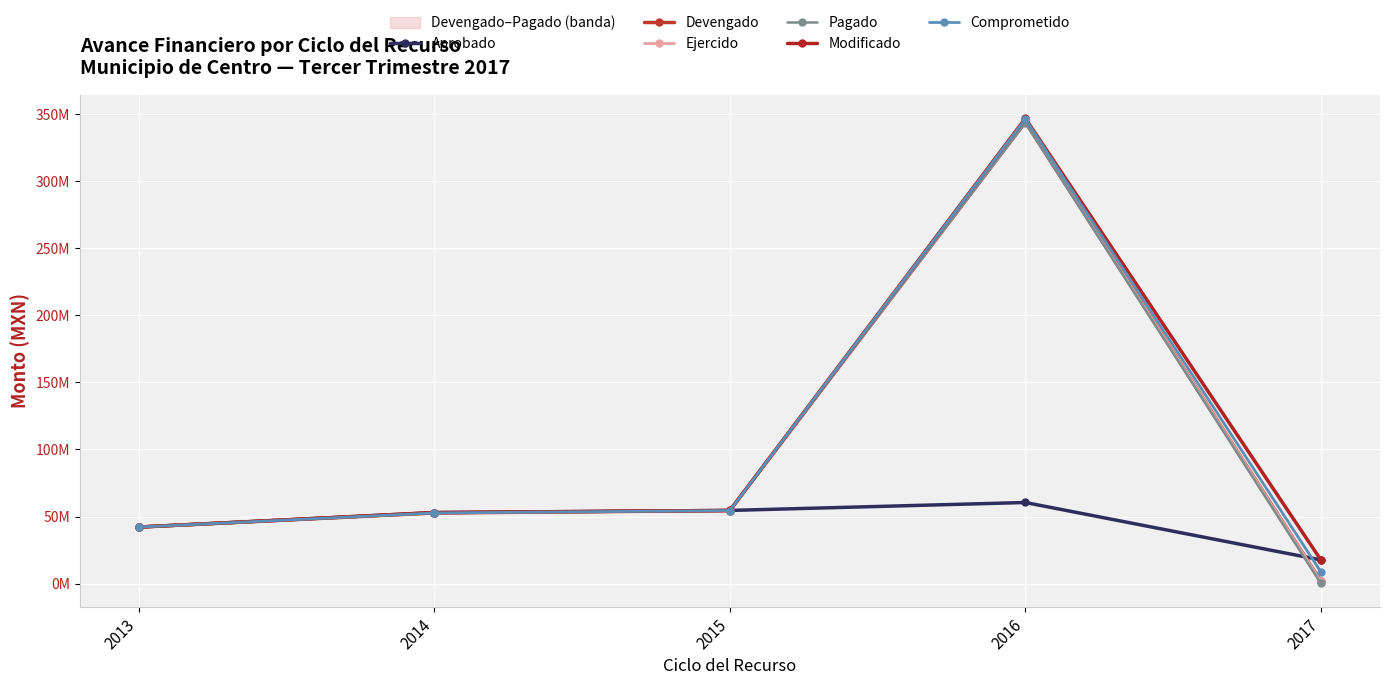

True or false: Aprobado has more than 0 points higher than both neighbors.

True